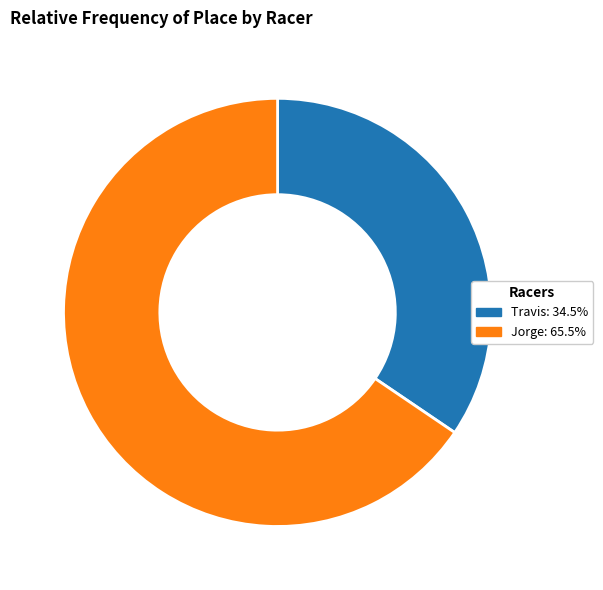

Is the sum of Jorge and Travis greater than half?

Yes